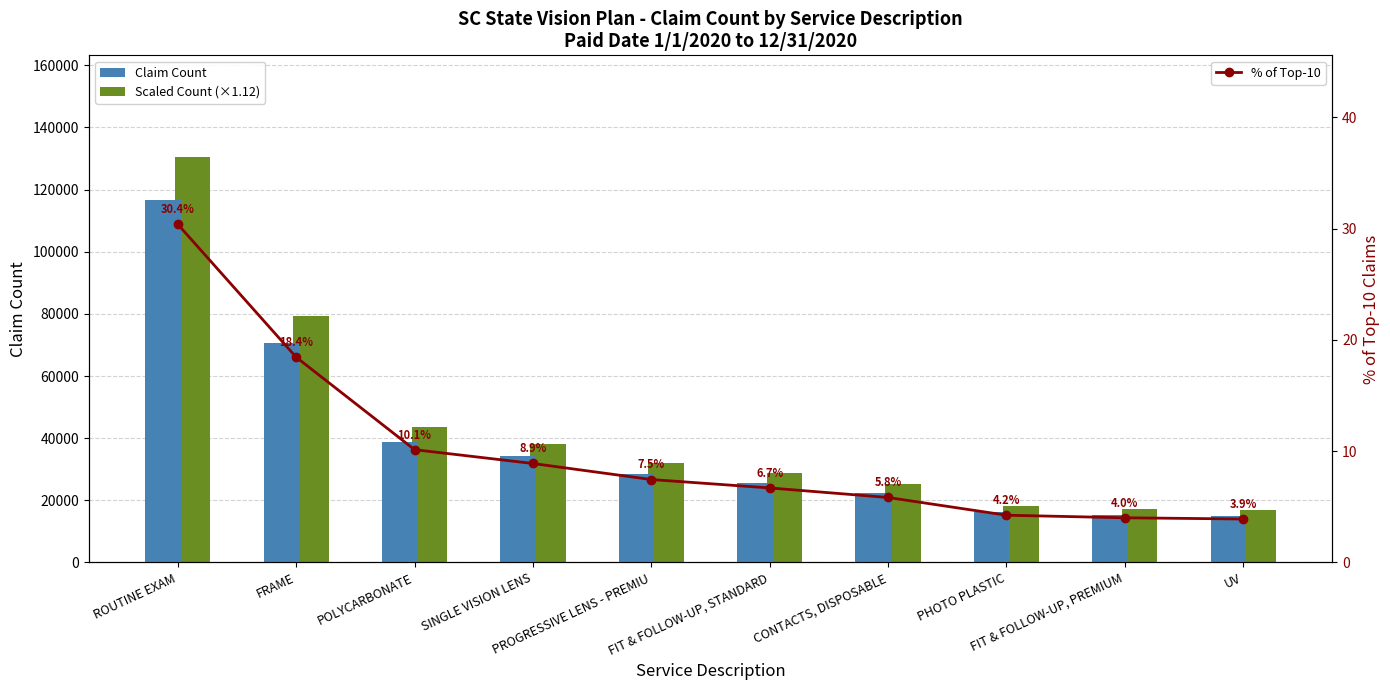

What position from the left is POLYCARBONATE?

3